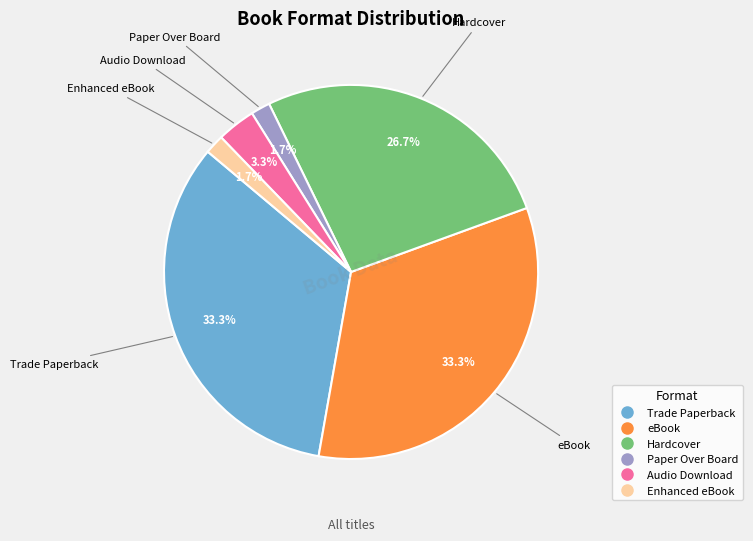

Does Enhanced eBook account for over 50% of the chart?

No